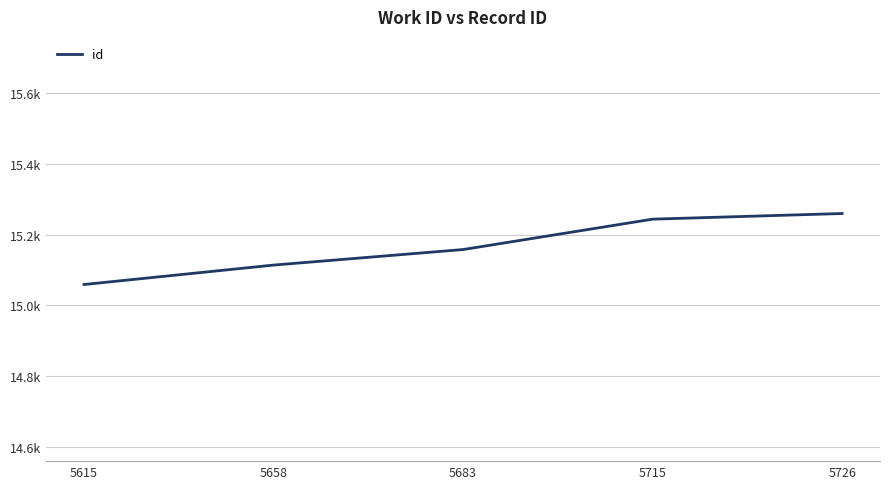

Between 5615 and 5715, which is larger?

5715